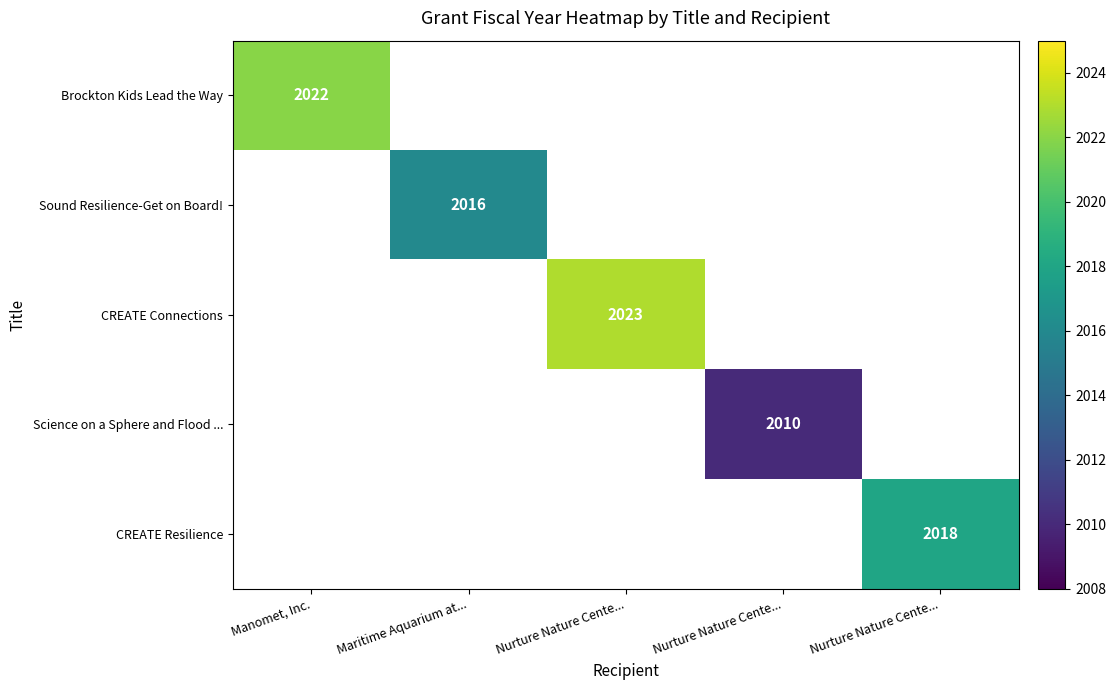

At which label does Sound Resilience-Get on Board! reach its peak?

Manomet, Inc.